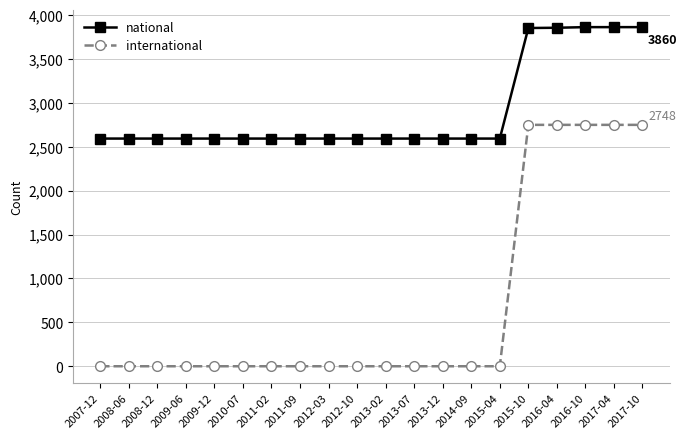

How many lines are shown in the chart?

2